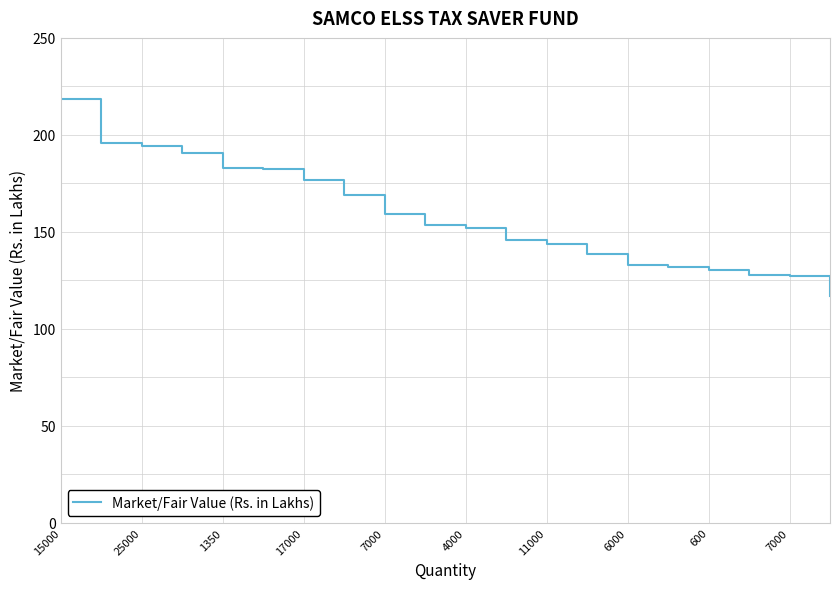

What is the difference between the maximum and minimum values?

101.2